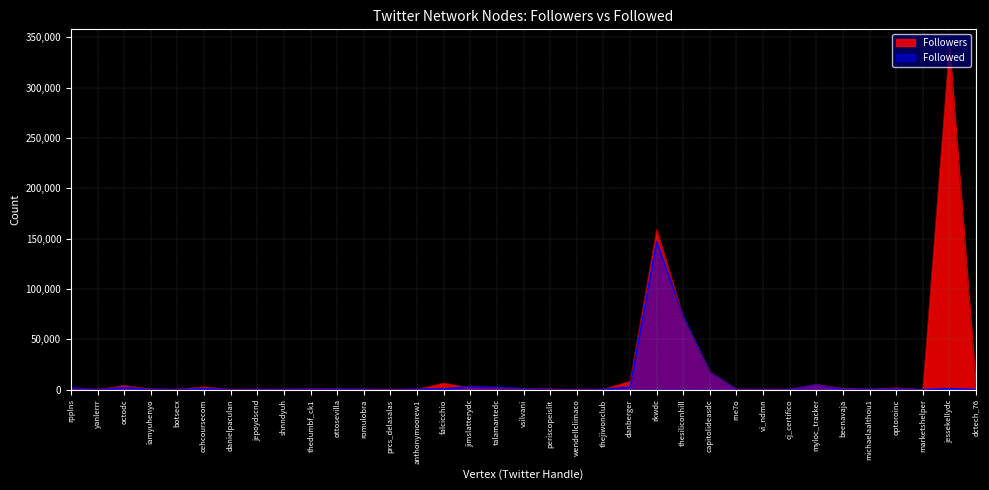

True or false: followers has a value of 6496 at 14.

True